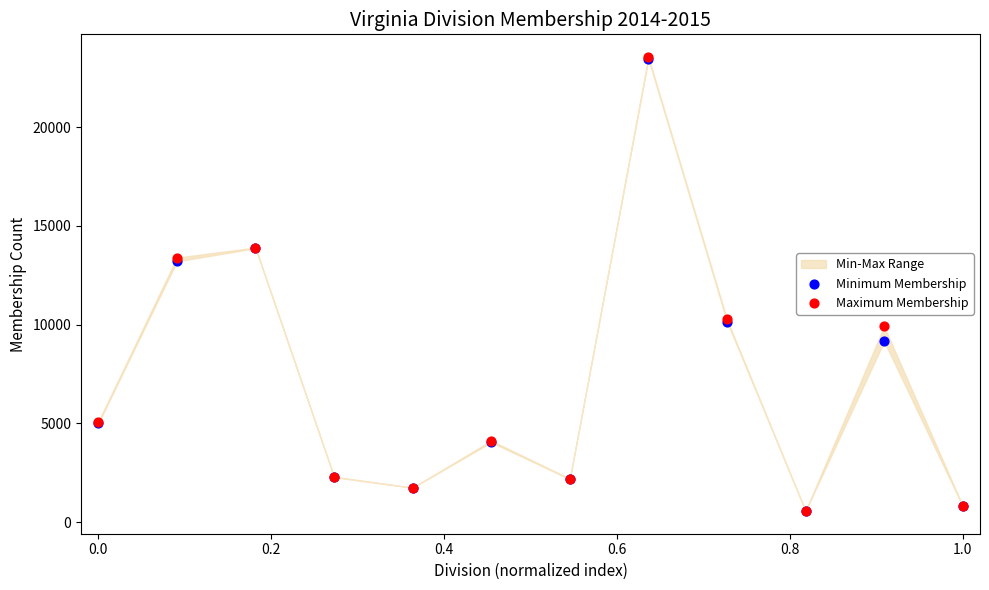

Which series contains the lowest Y value?

Minimum Membership